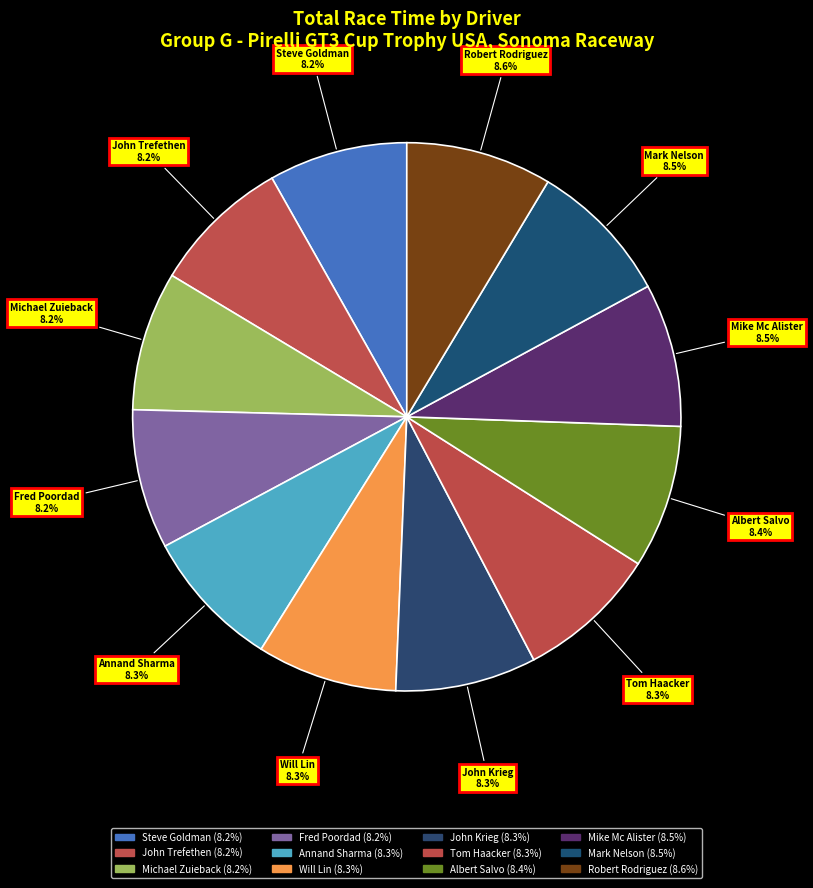

Does any single category account for the majority?

No